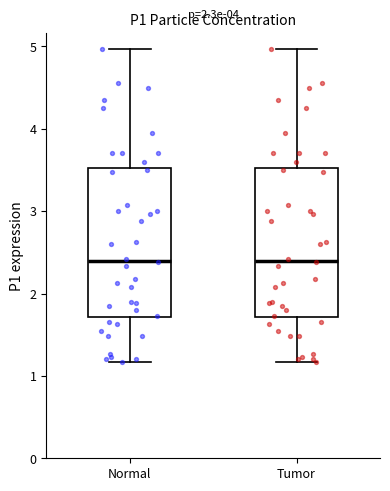

Where is the lower edge of the box for Normal on the y-axis? The values are not printed on the chart, so give them approximately, as read against the axis.

1.7